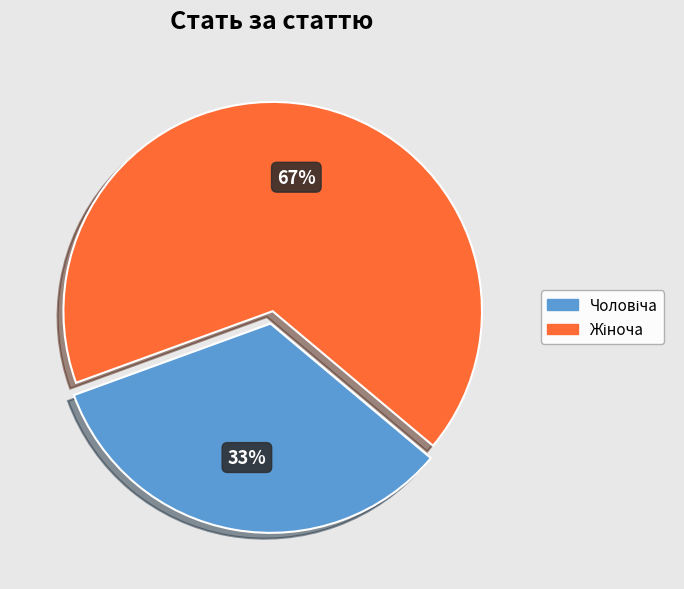

Is there a majority slice in this chart?

Yes